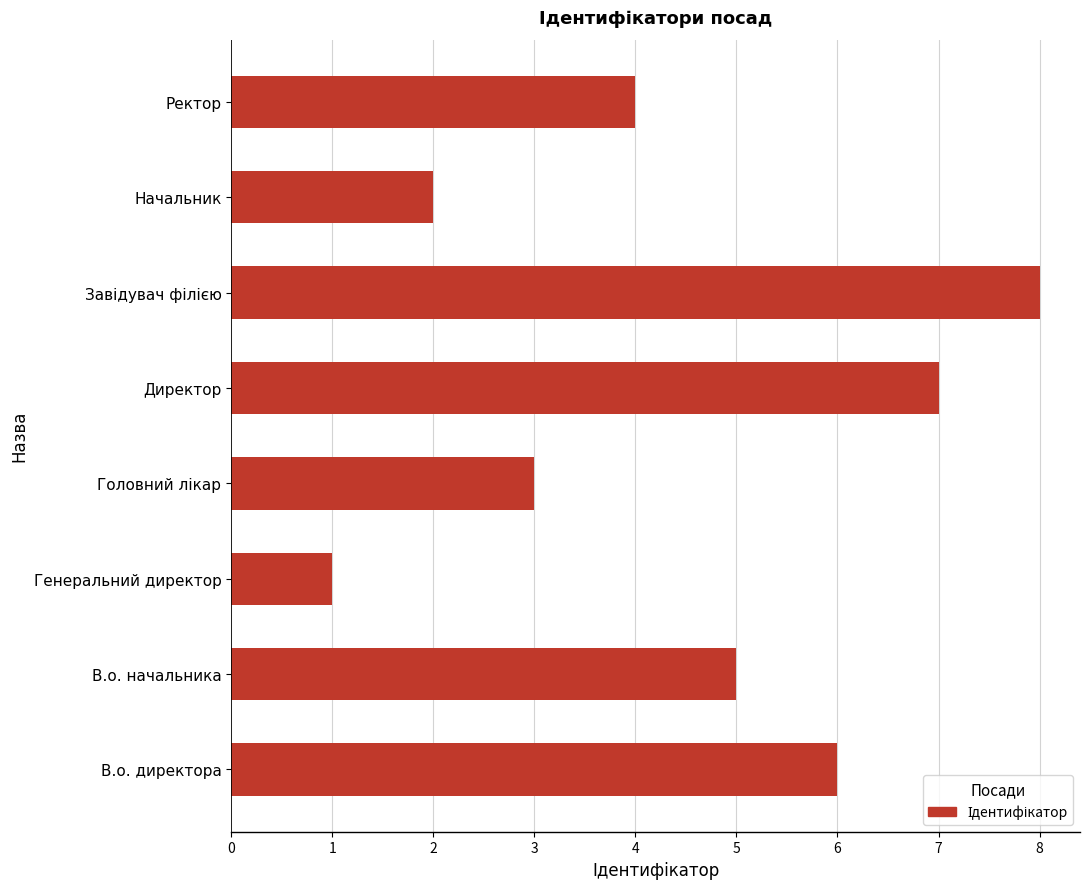

Does the chart contain any negative values?

No